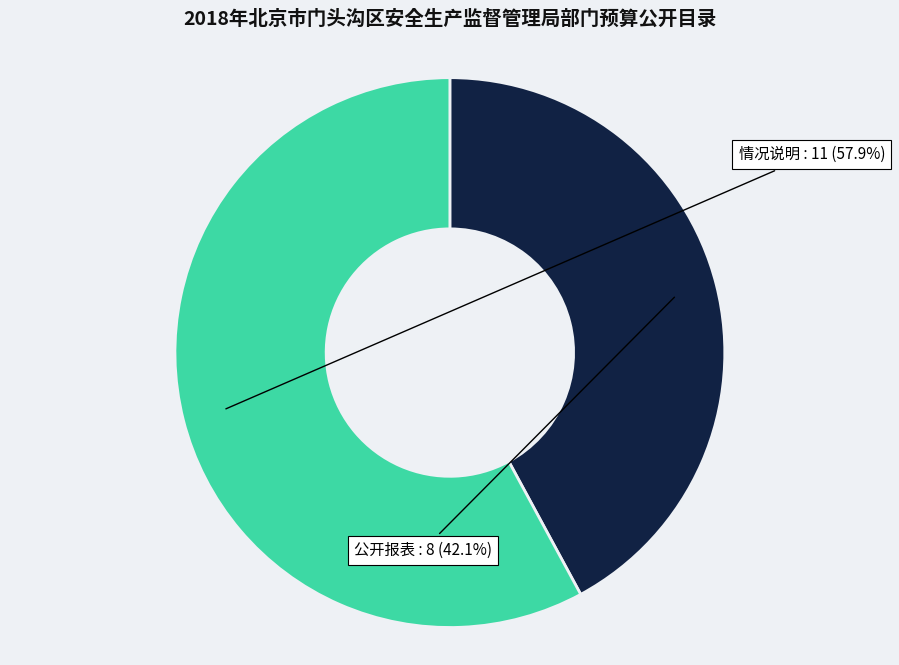

Is there any slice that represents more than half of the pie?

Yes